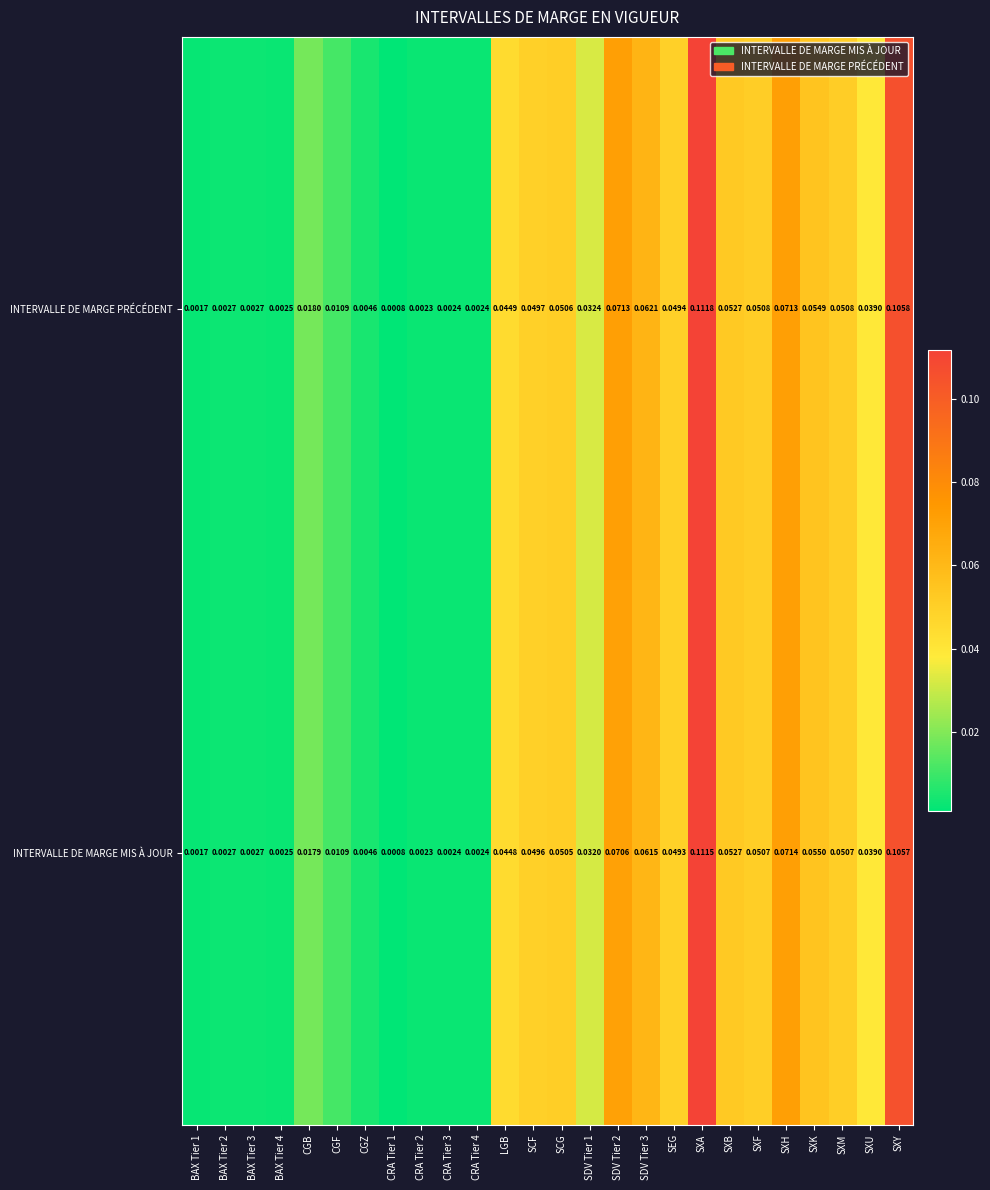

Which series has the largest total across all categories?

INTERVALLE DE MARGE PRÉCÉDENT